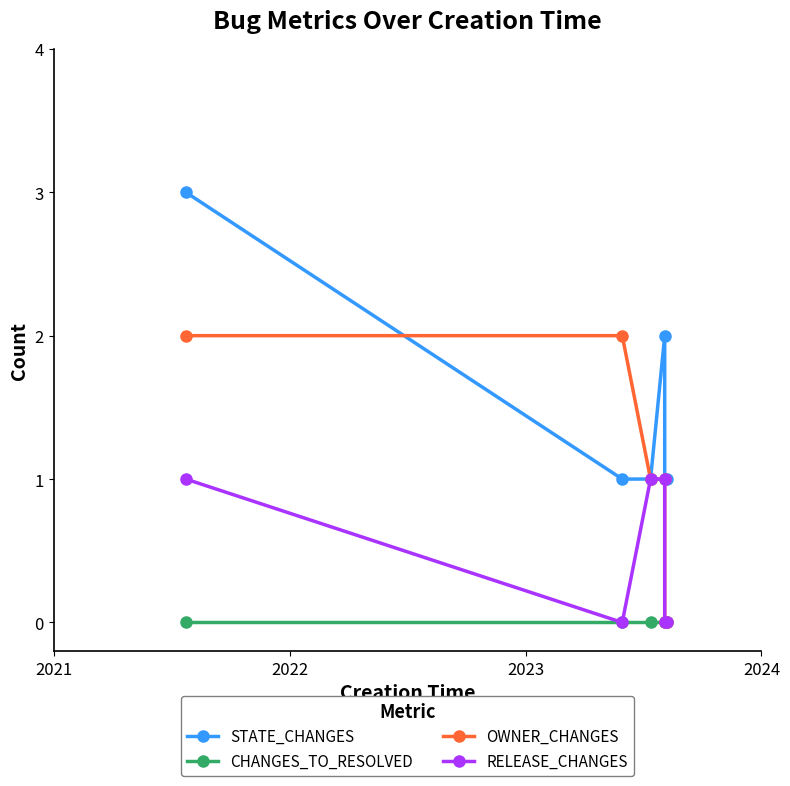

Count the OWNER_CHANGES values in the range 0 to 2.

6